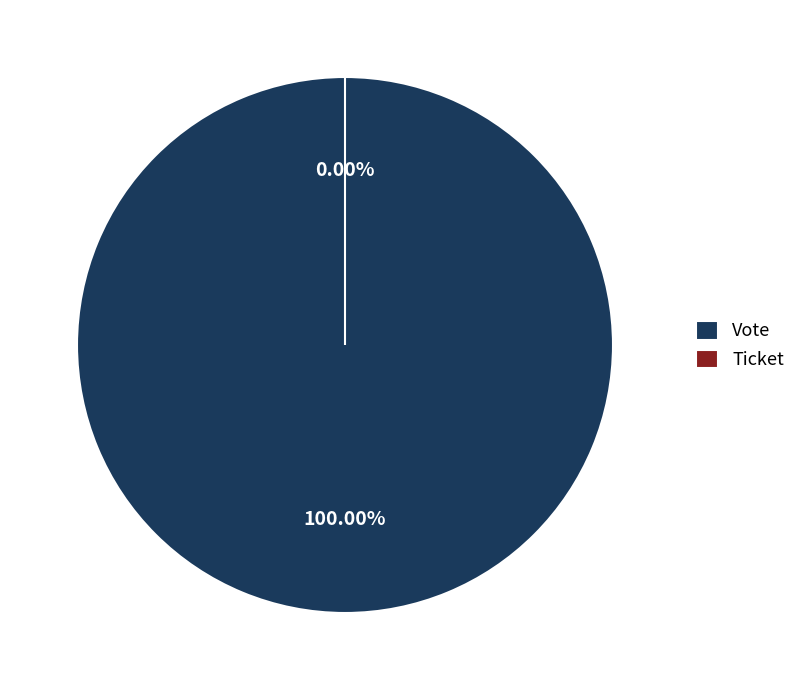

Rank the categories by value from highest to lowest.

Vote, Ticket